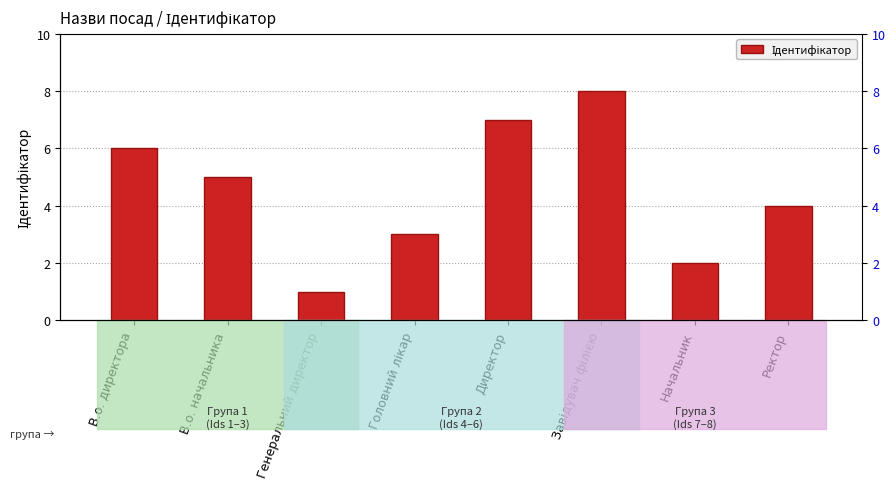

Reading left to right, transcribe all the data shown in this chart.

В.о. директора=6	В.о. начальника=5	Генеральний директор=1	Головний лікар=3	Директор=7	Завідувач філією=8	Начальник=2	Ректор=4